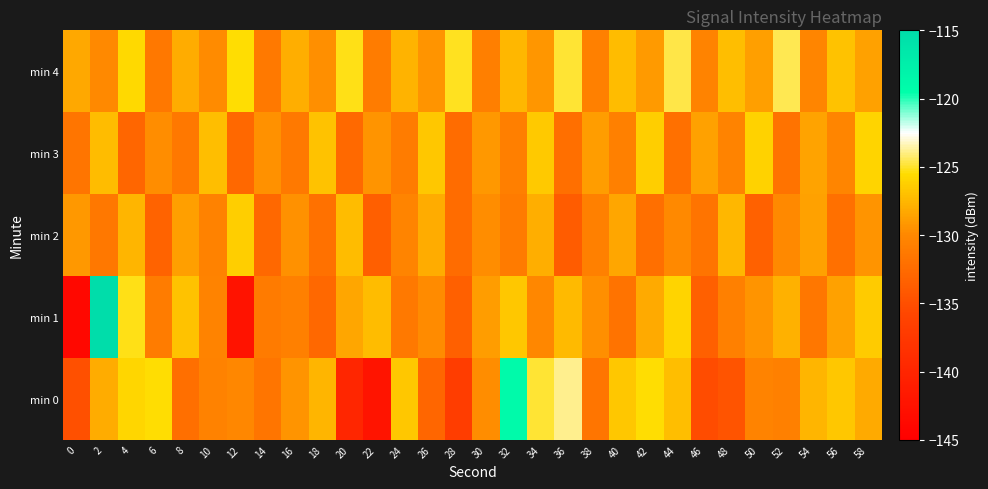

Which series has the largest range (max minus min)?

min 1